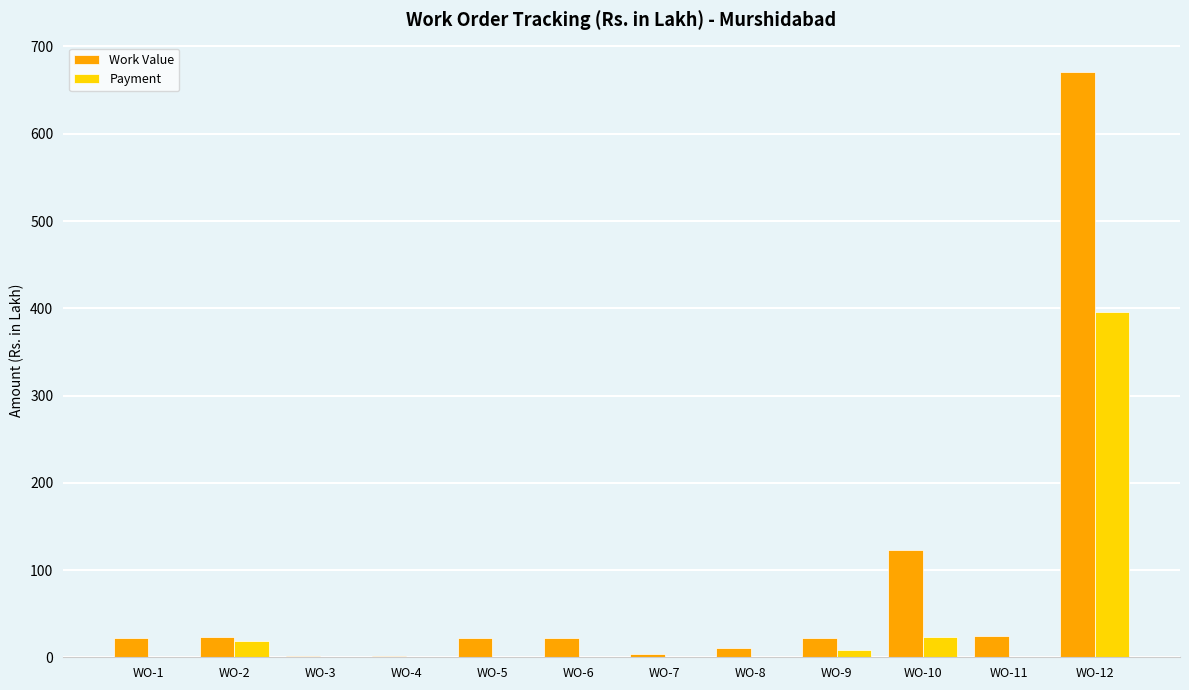

The value of Work Value at WO-7 is 3.8. True or false?

True